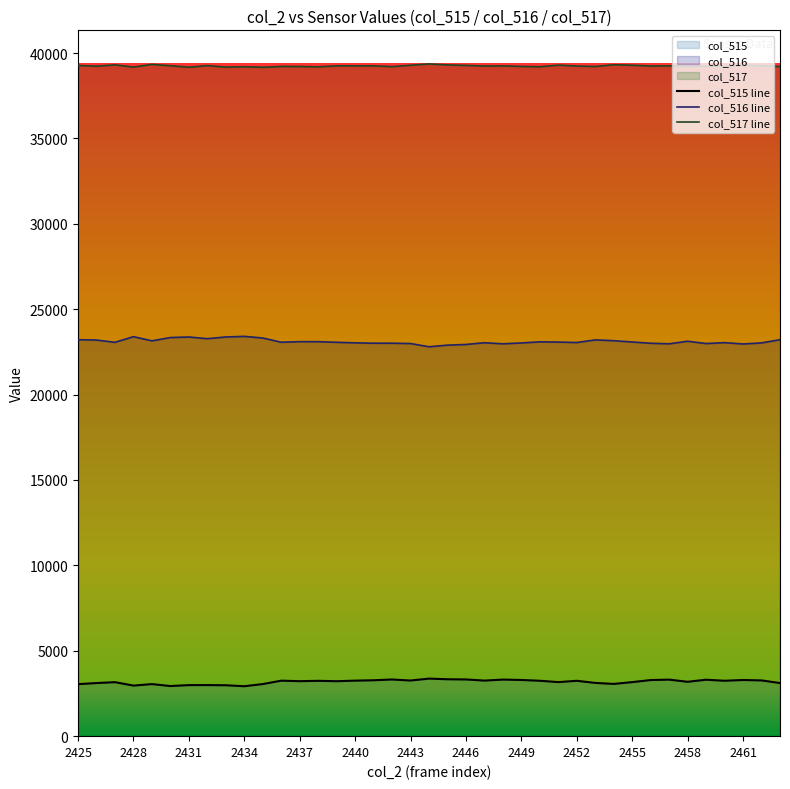

What is the change in value from 2437 to 2445?

+112